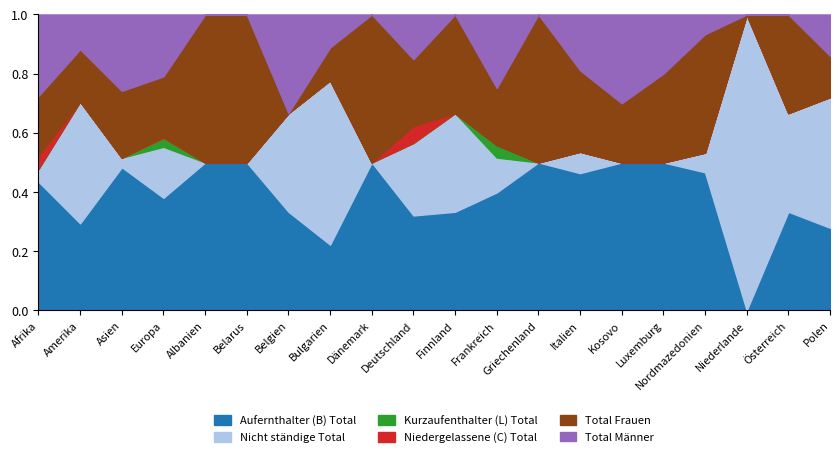

At which category is the sum across all series the highest?

Europa